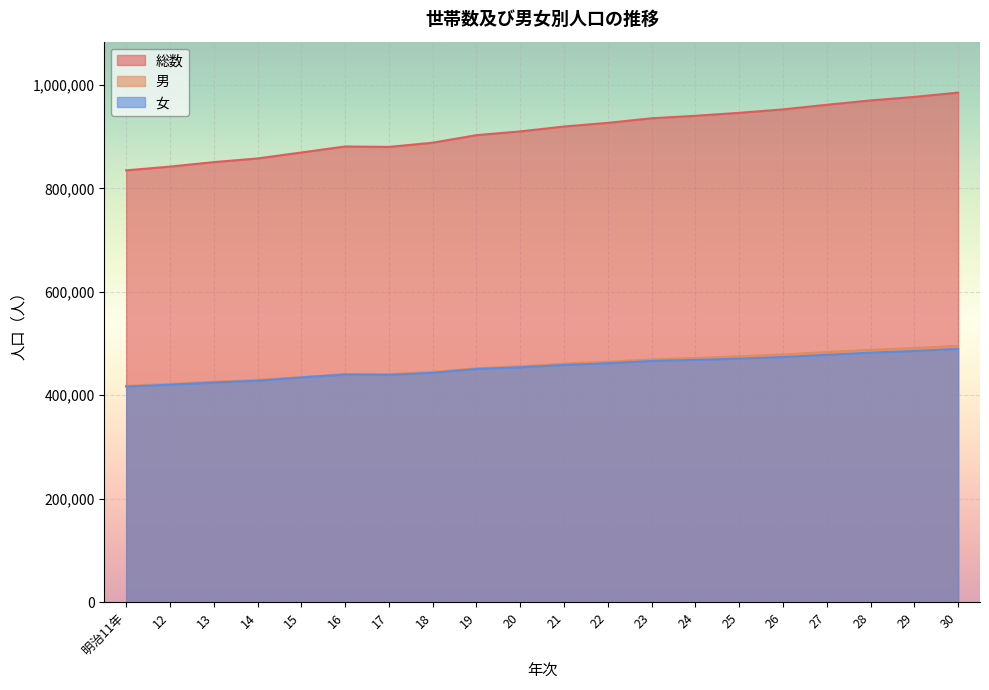

Which series has the largest total across all categories?

総数